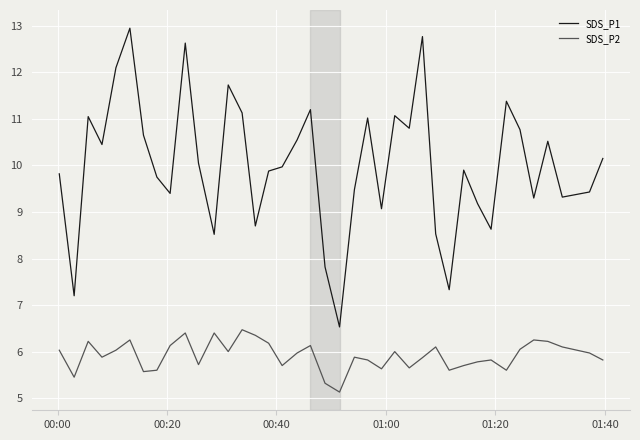

In SDS_P2, how many points are higher than both neighbors (excluding endpoints)?

11